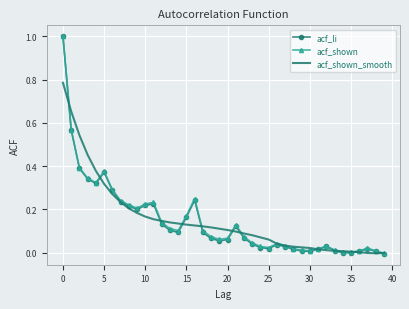

What is the highest value of the acf_li series?

1.0